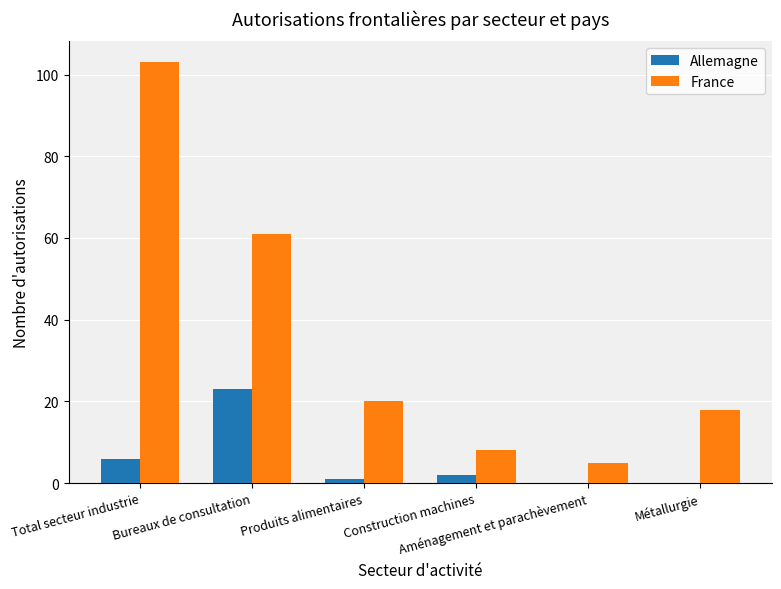

Does the chart contain stacked bars?

No